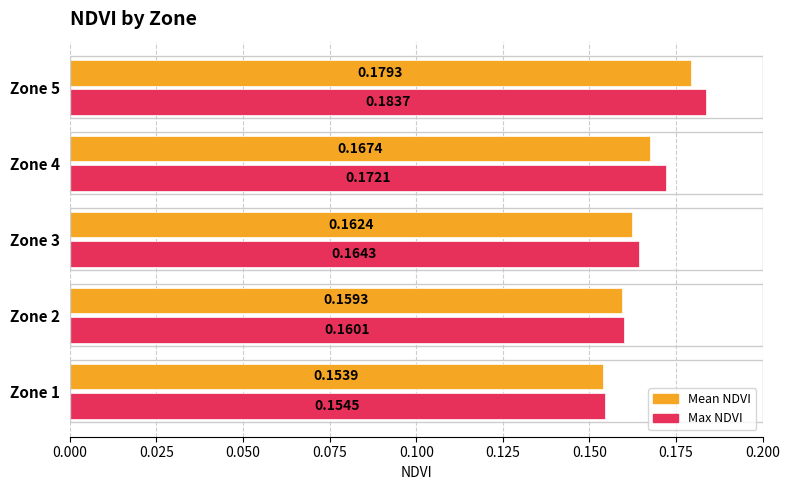

What is the total value across all series at Zone 1?

0.3